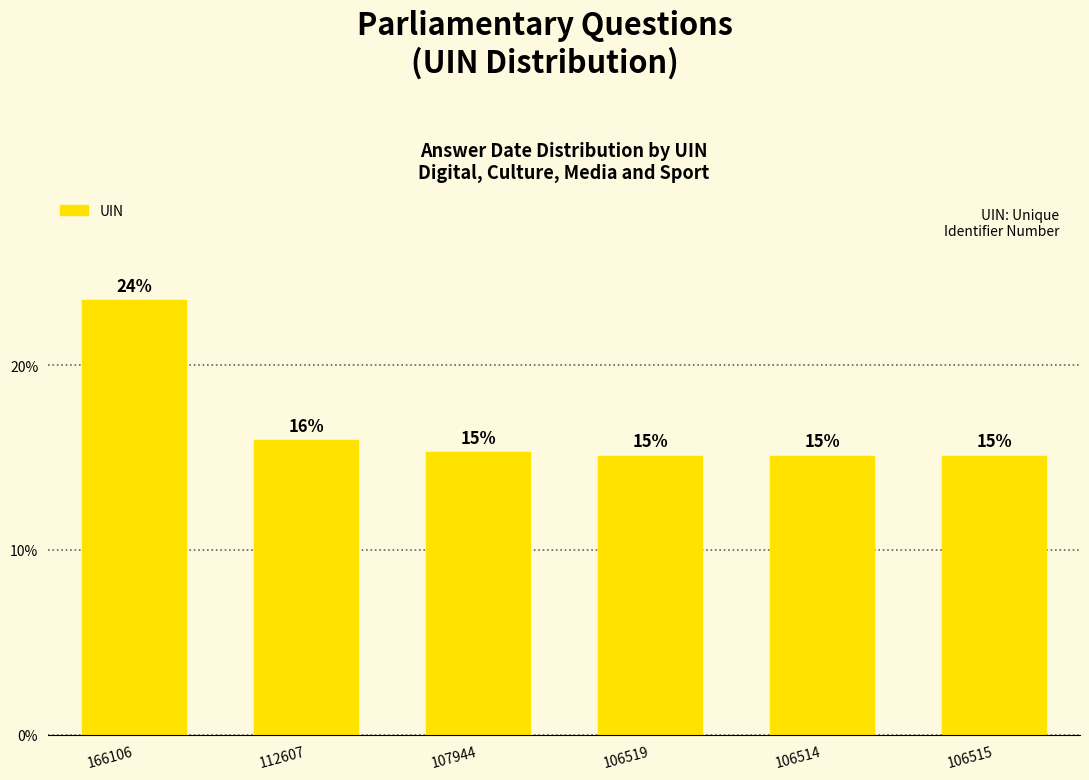

The value at 106519 is 15.1. True or false?

True